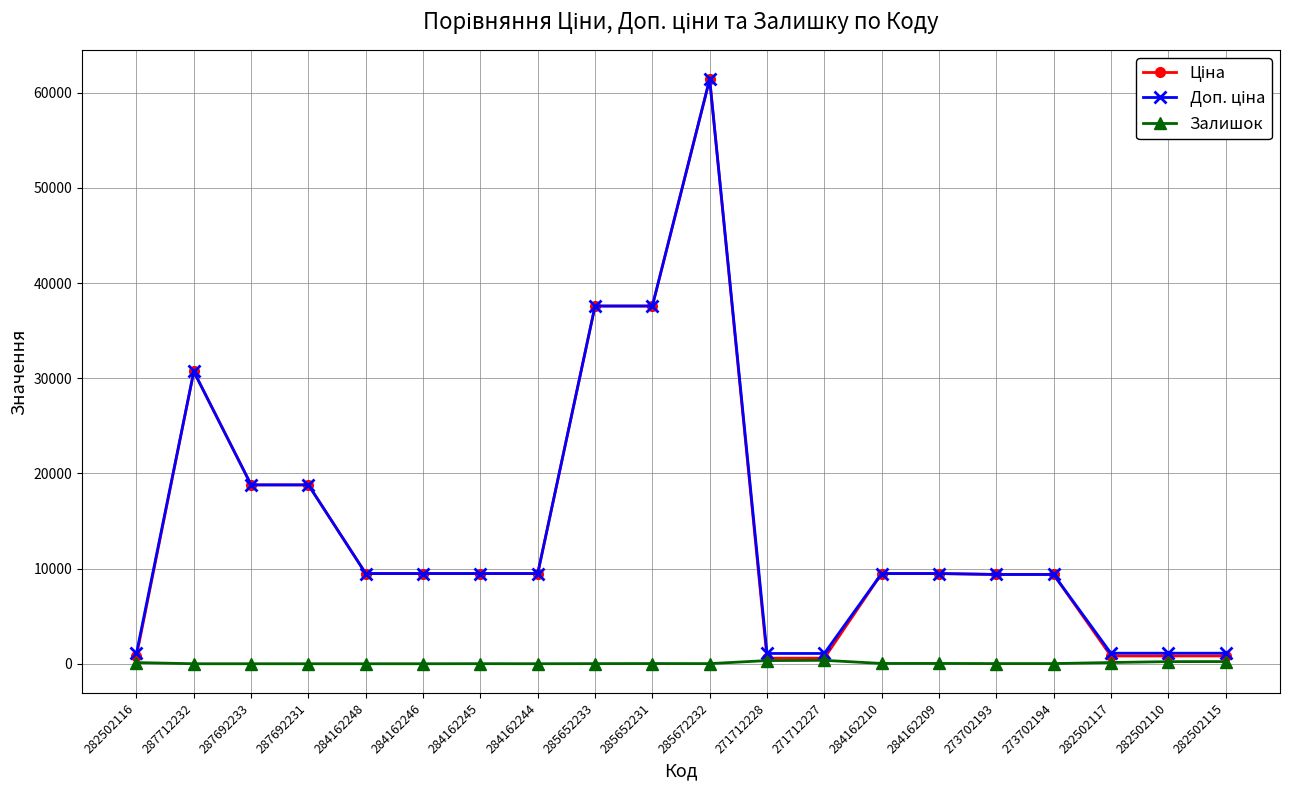

What is the greatest value displayed?

61434.3